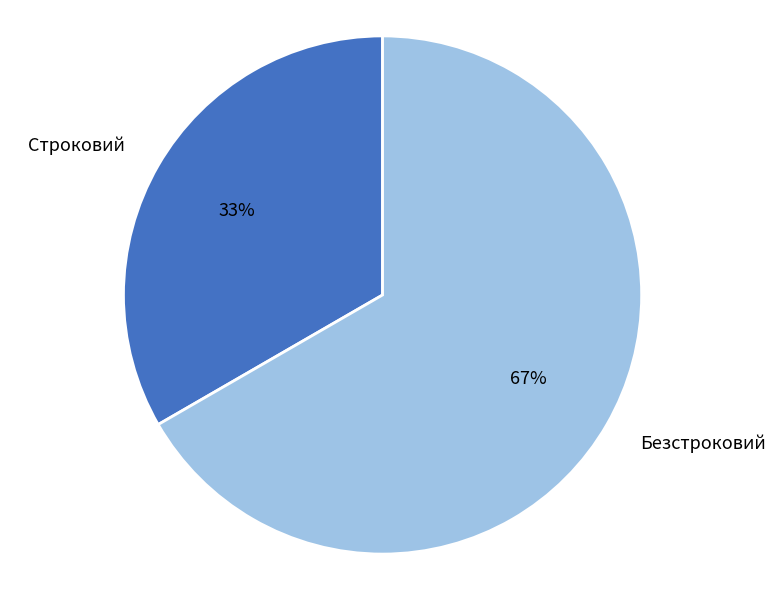

Which has a higher value, Безстроковий or Строковий?

Безстроковий